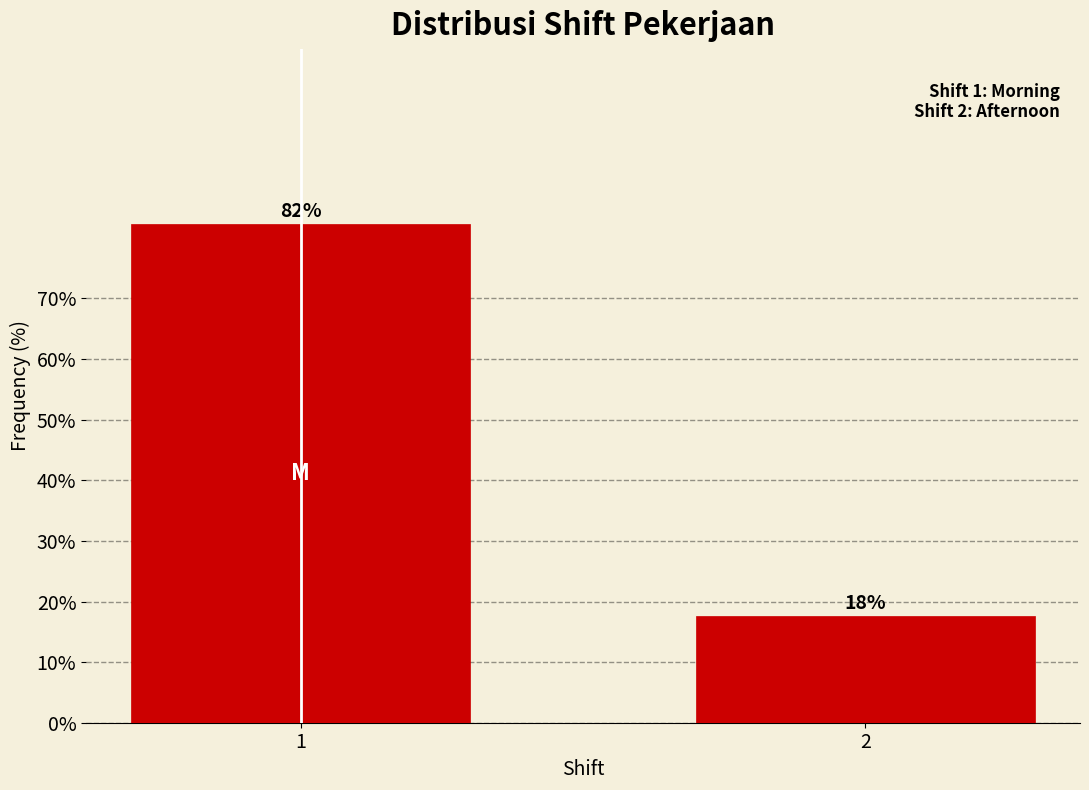

List the labels in order of value, largest first.

1, 2